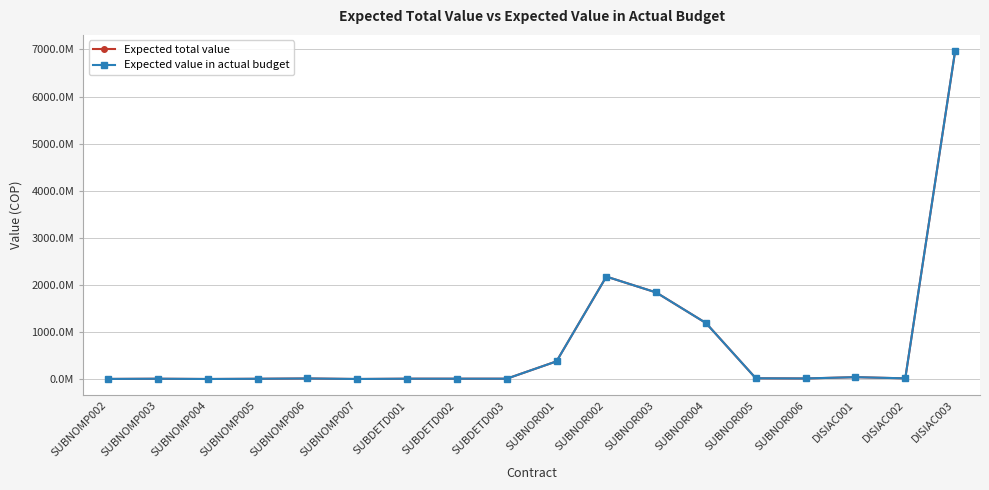

What is the total value across all series at SUBDETD001?

25512312